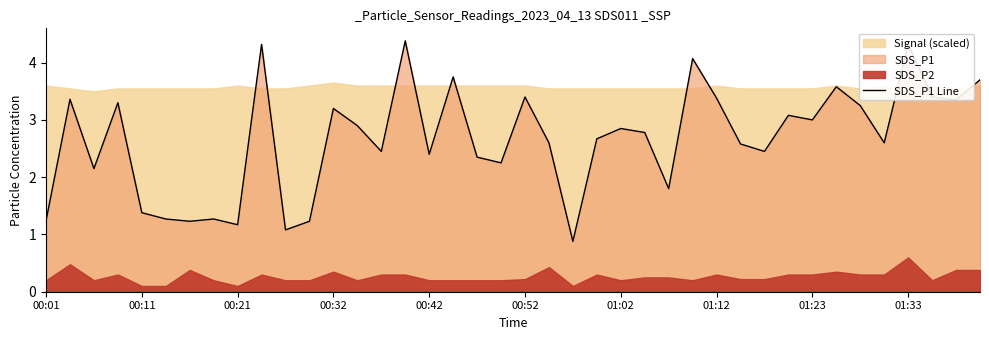

What is the minimum value for SDS_P1 Line?

0.9